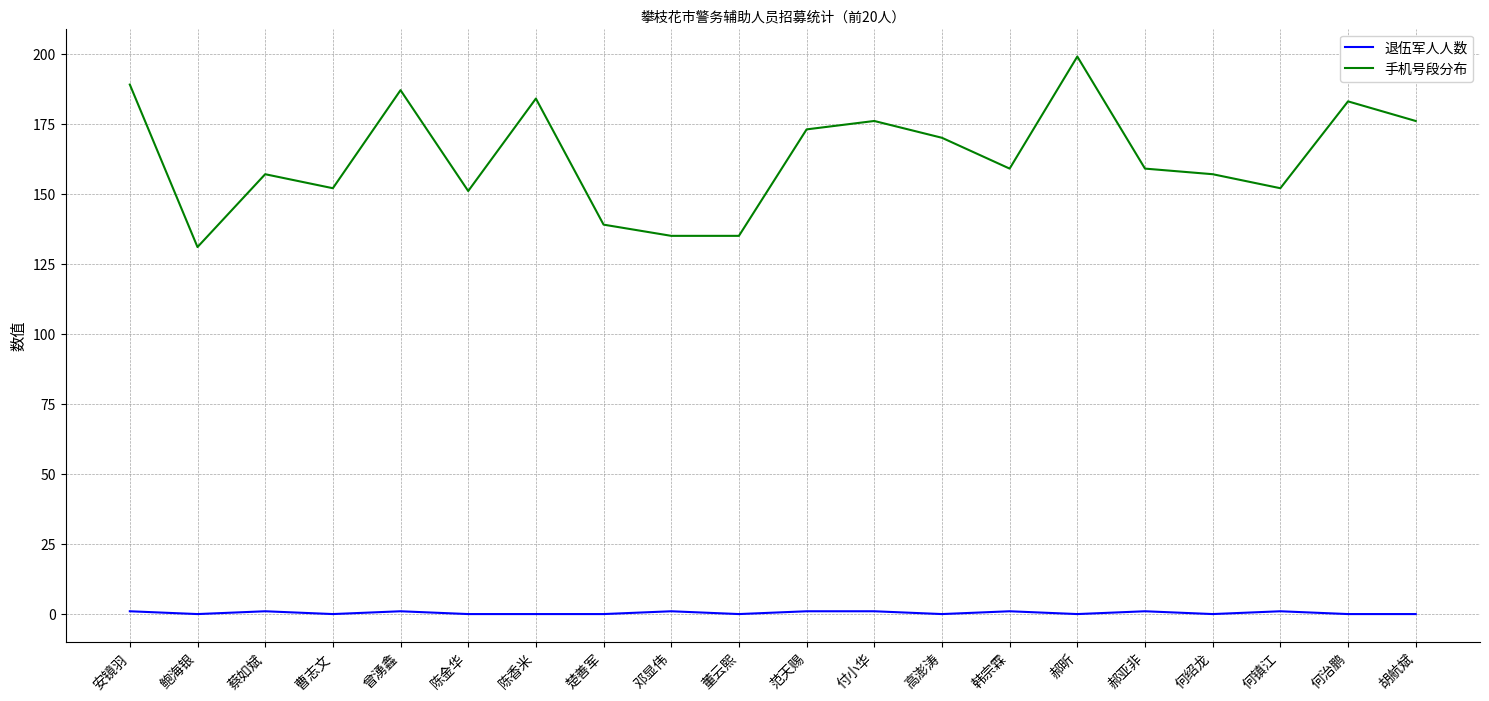

The value of 退伍军人人数 at 何镇江 is 1. True or false?

True